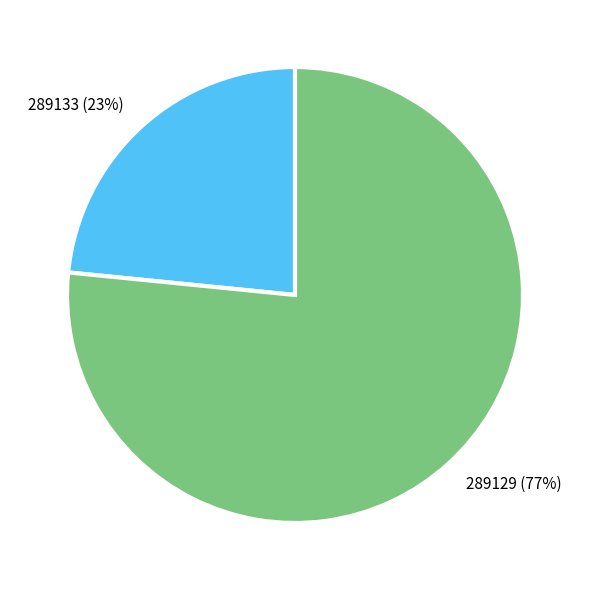

Rank the categories by value from lowest to highest.

289133, 289129